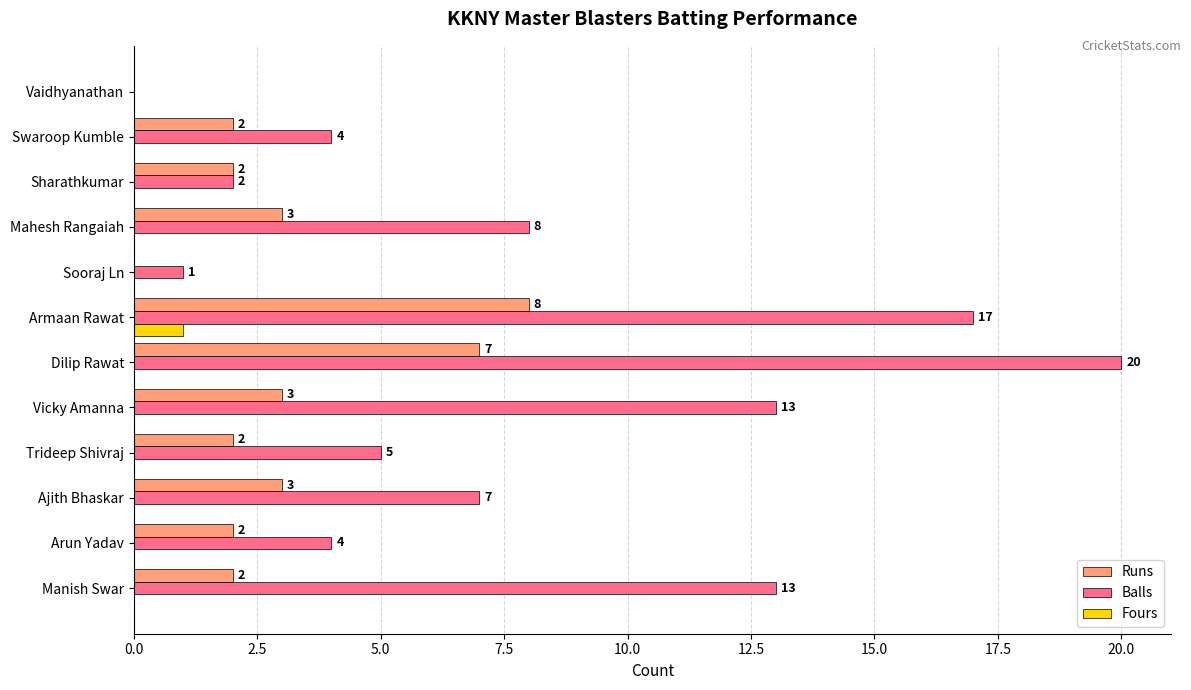

Is the value of Fours at Swaroop Kumble greater than the value of Balls at Sharathkumar?

No